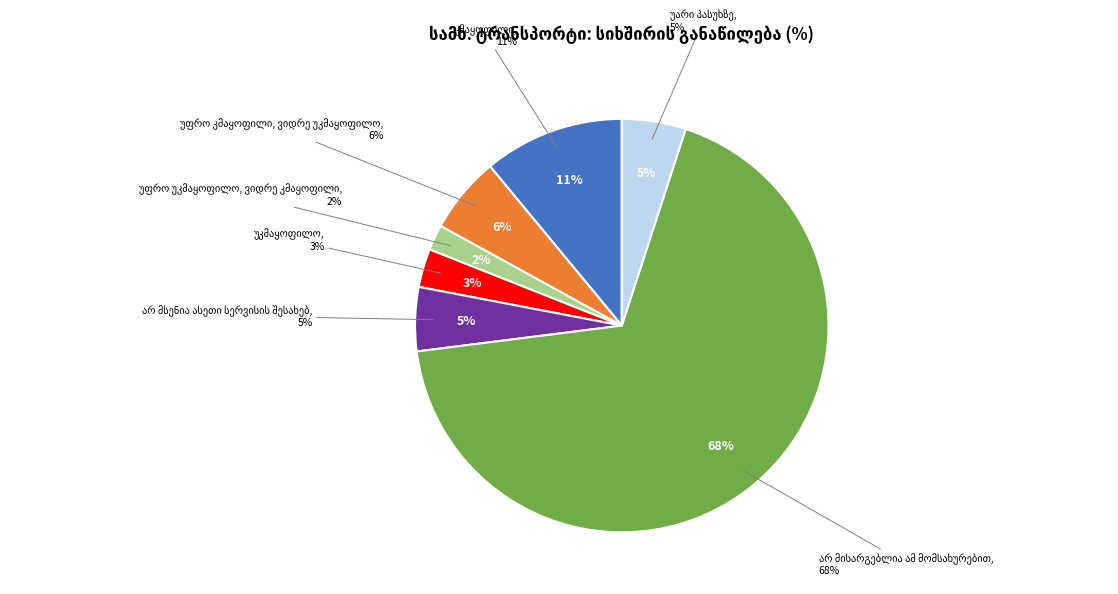

What is the total percentage of უფრო კმაყოფილი, ვიდრე უკმაყოფილო and უფრო უკმაყოფილო, ვიდრე კმაყოფილი?

8.0%